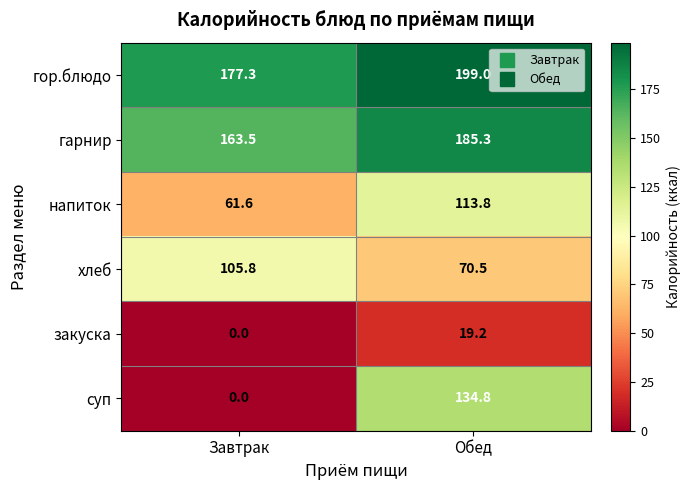

At Обед, list the series in order from smallest to largest.

закуска, хлеб, напиток, суп, гарнир, гор.блюдо